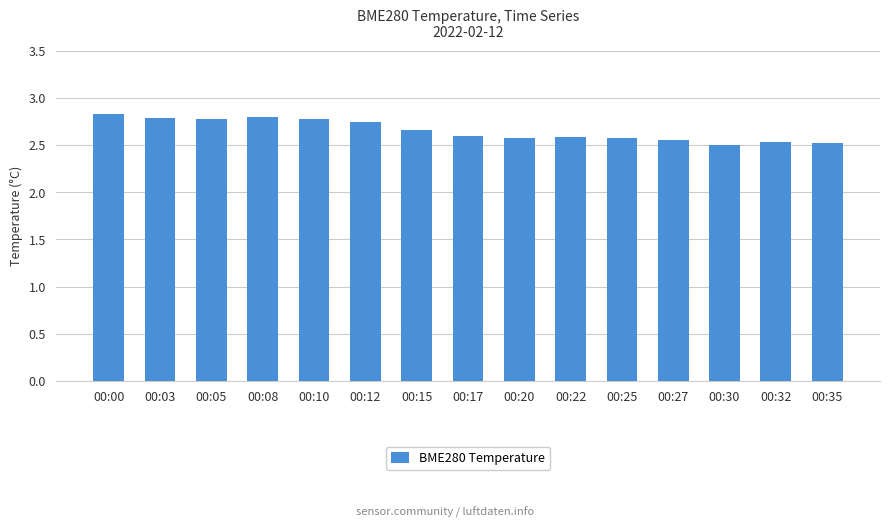

What is the difference between the maximum and minimum values?

0.3